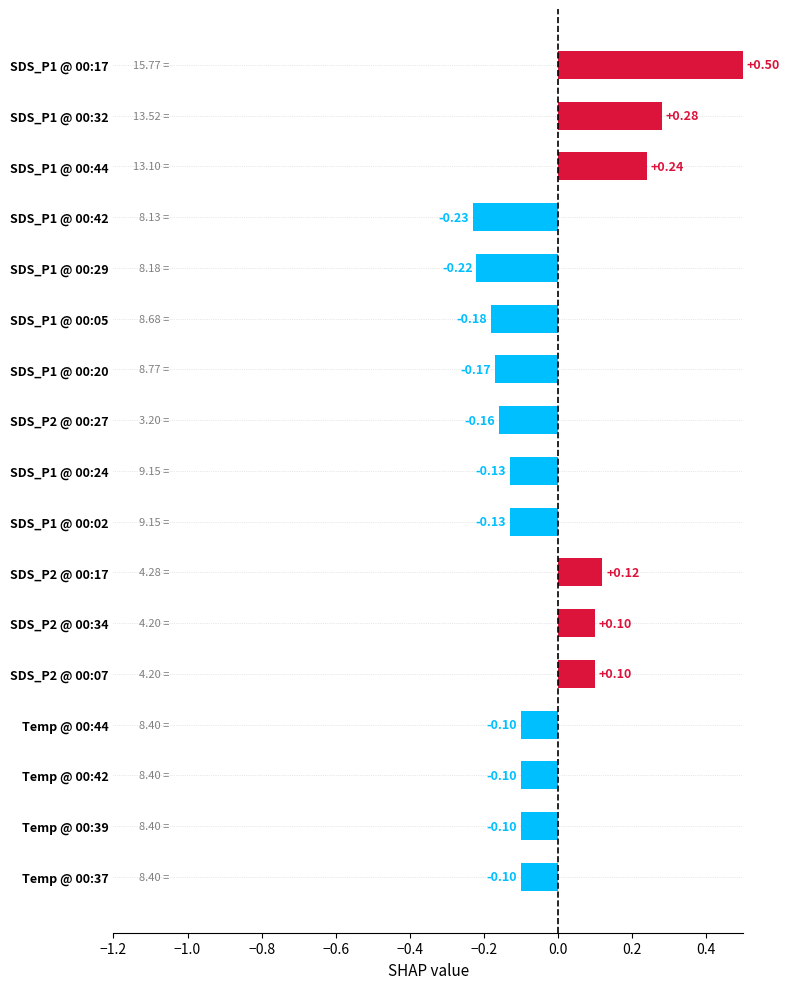

The value of SDS_P2 at 00:05 is 5.7. True or false?

False